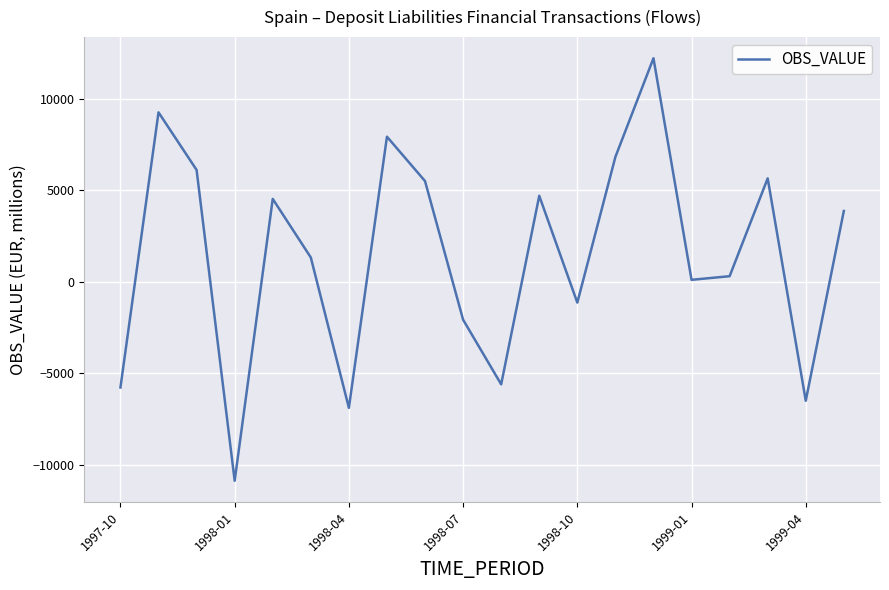

Reading left to right, list all the values displayed in this chart.

-5782.2	9272.7	6121.3	-10889.3	4535.9	1330.9	-6898.4	7939.8	5510.9	-2074.9	-5611.3	4705.2	-1139.1	6833.9	12234.1	108.3	306.2	5659.7	-6509.2	3875.6